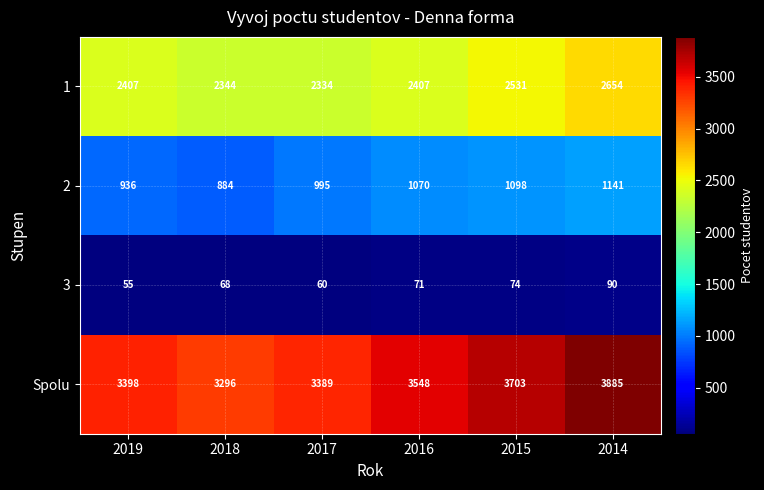

What is the sum of all Spolu values?

21219